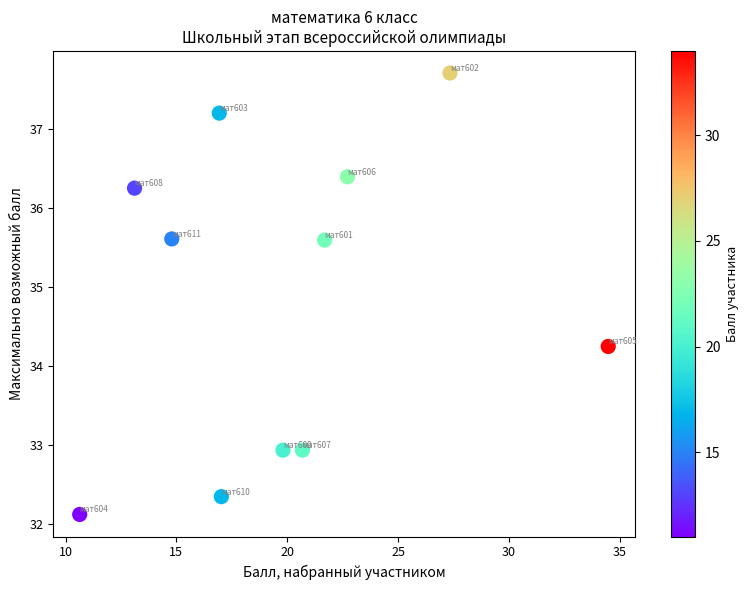

What Y value in the scatter plot is closest to 34?

34.2